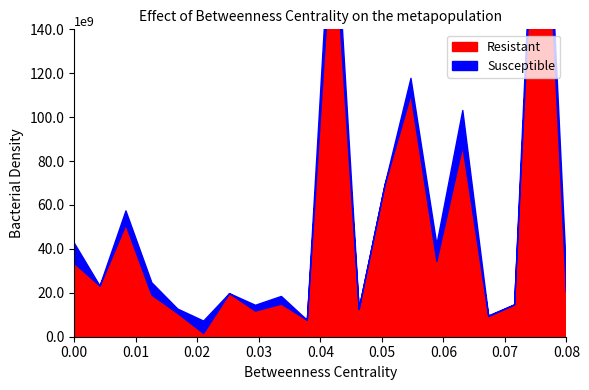

Is the value of Susceptible at 17 greater than the value of Resistant at 12?

No